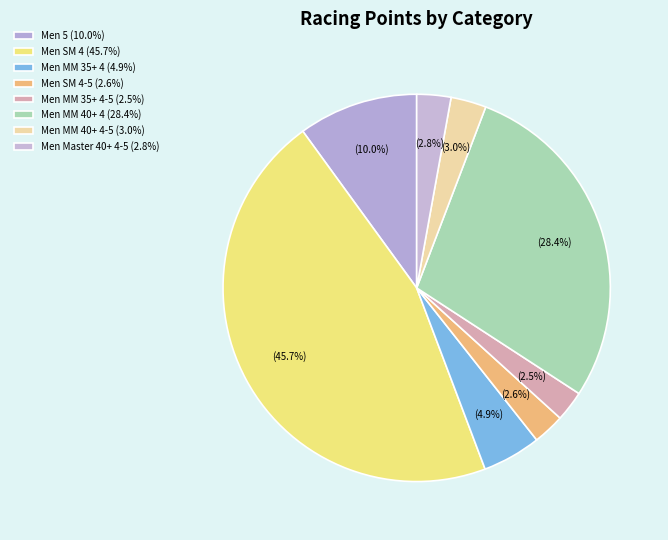

Rank the categories by value from lowest to highest.

Men MM 35+ 4-5, Men SM 4-5, Men Master 40+ 4-5, Men MM 40+ 4-5, Men MM 35+ 4, Men 5, Men MM 40+ 4, Men SM 4